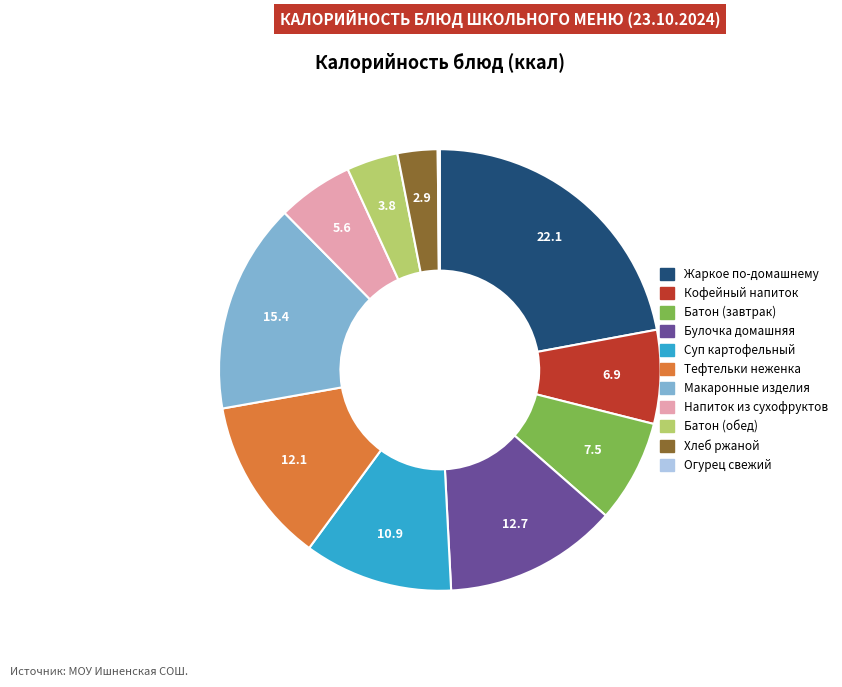

Is there a majority slice in this chart?

No